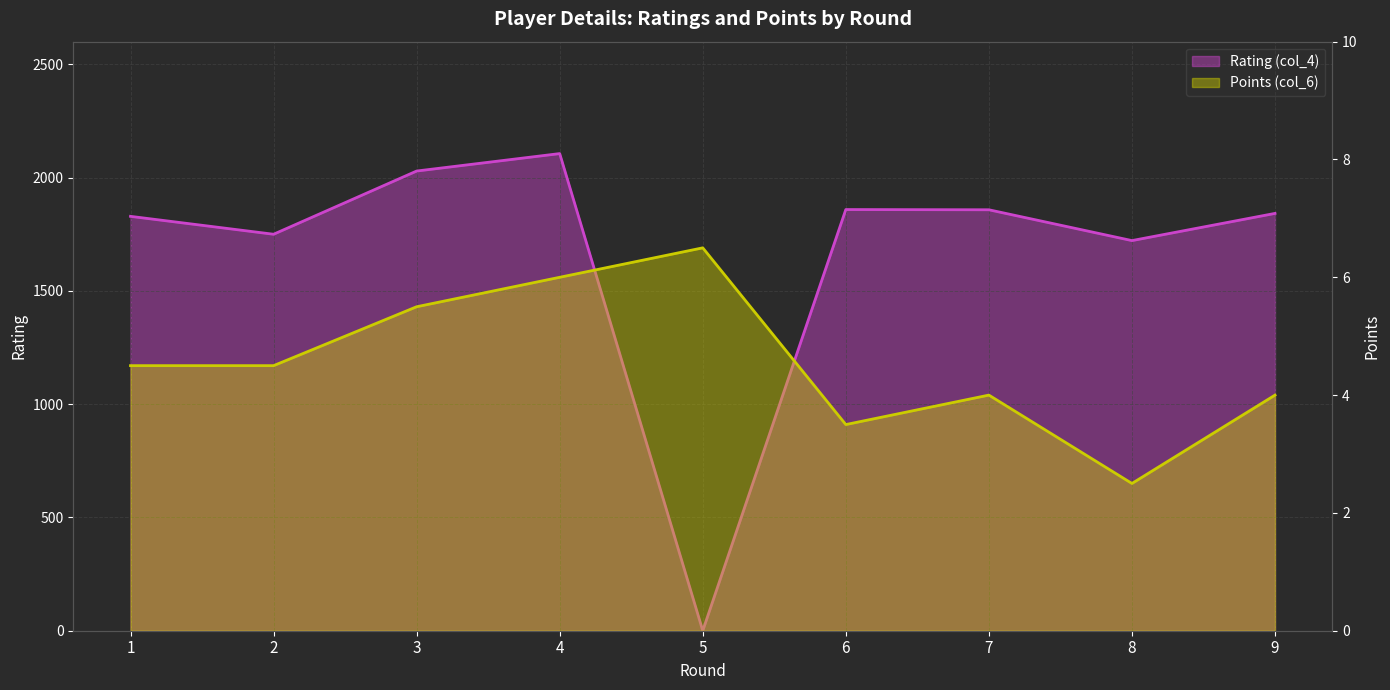

Reading left to right, extract all data points from this chart.

Rating (col_4): 1829.0	1750.0	2029.0	2106.0	0.0	1859.0	1858.0	1722.0	1842.0
Points (col_6): 4.5	4.5	5.5	6.0	6.5	3.5	4.0	2.5	4.0